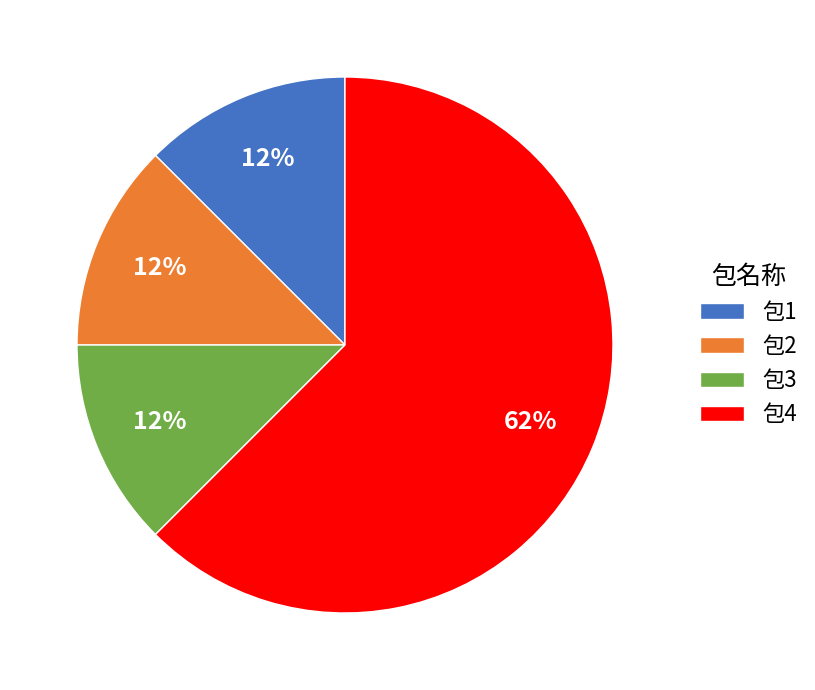

What is the ratio of the value at 包3 to the value at 包2?

1.0